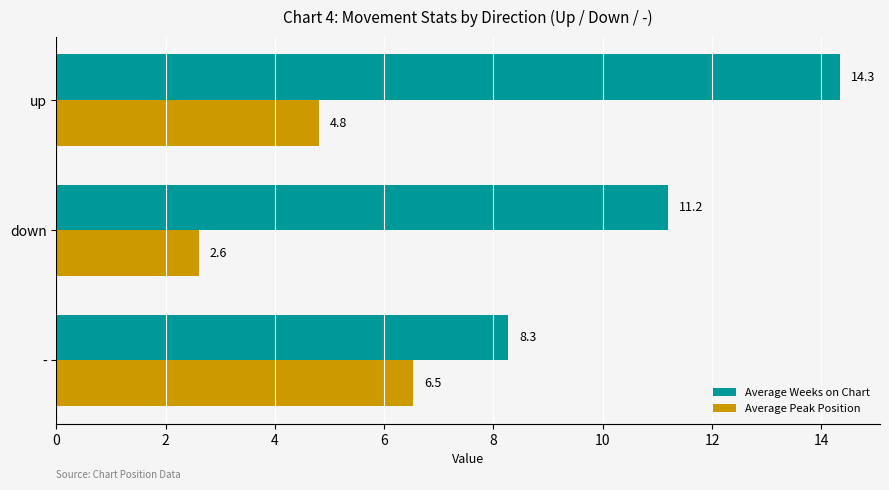

What are all the series names shown in the legend?

Average Weeks on Chart, Average Peak Position